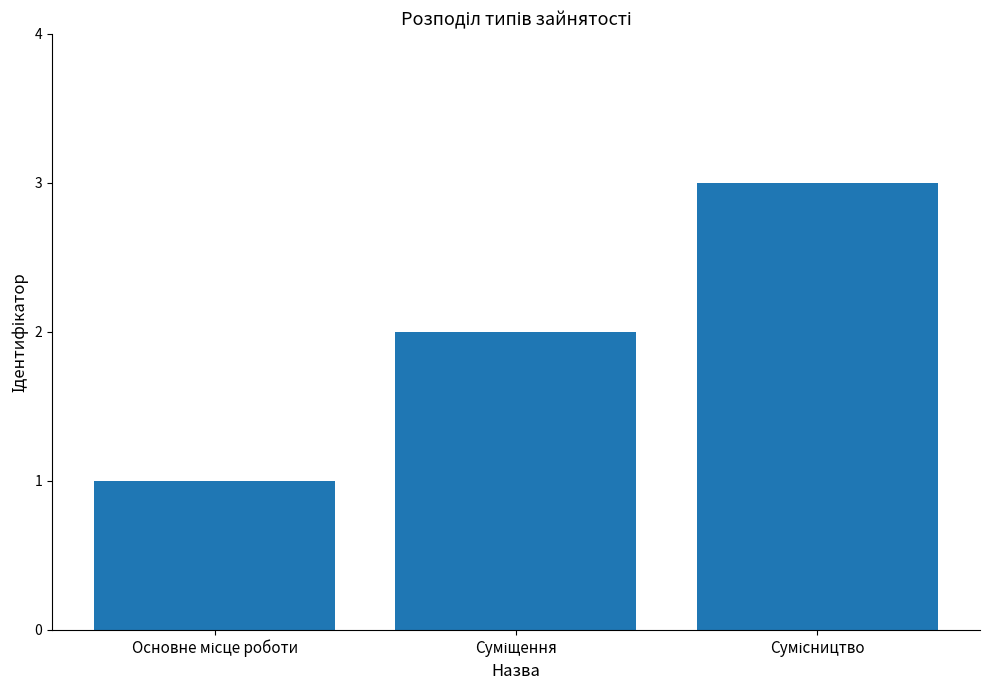

What is the minimum value shown in the chart?

1